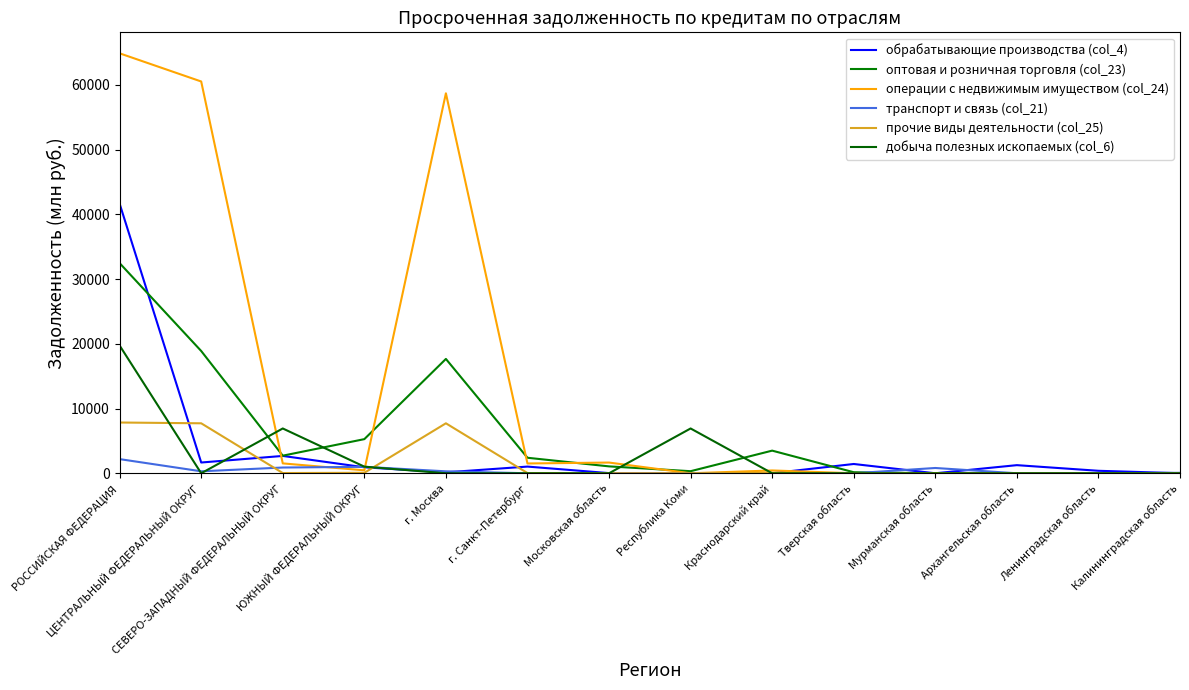

The value of транспорт и связь (col_21) at Московская область is 3. True or false?

True